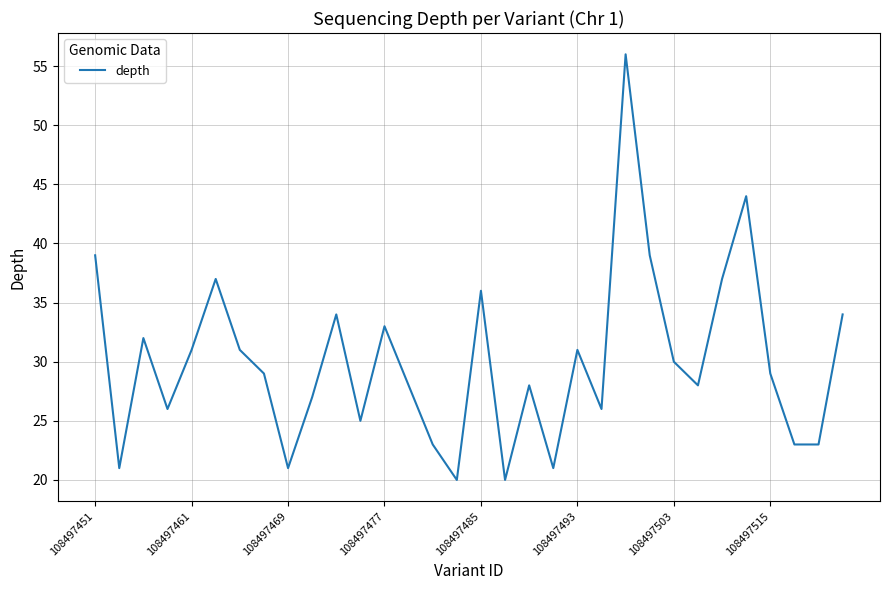

How many lines are shown in the chart?

1